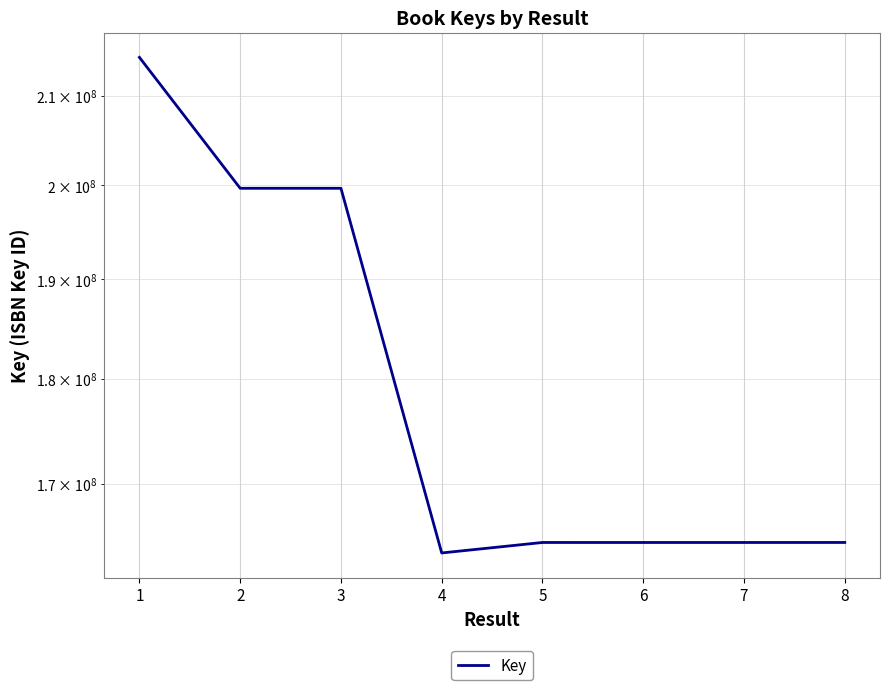

At which label is the value closest to 189069718?

2